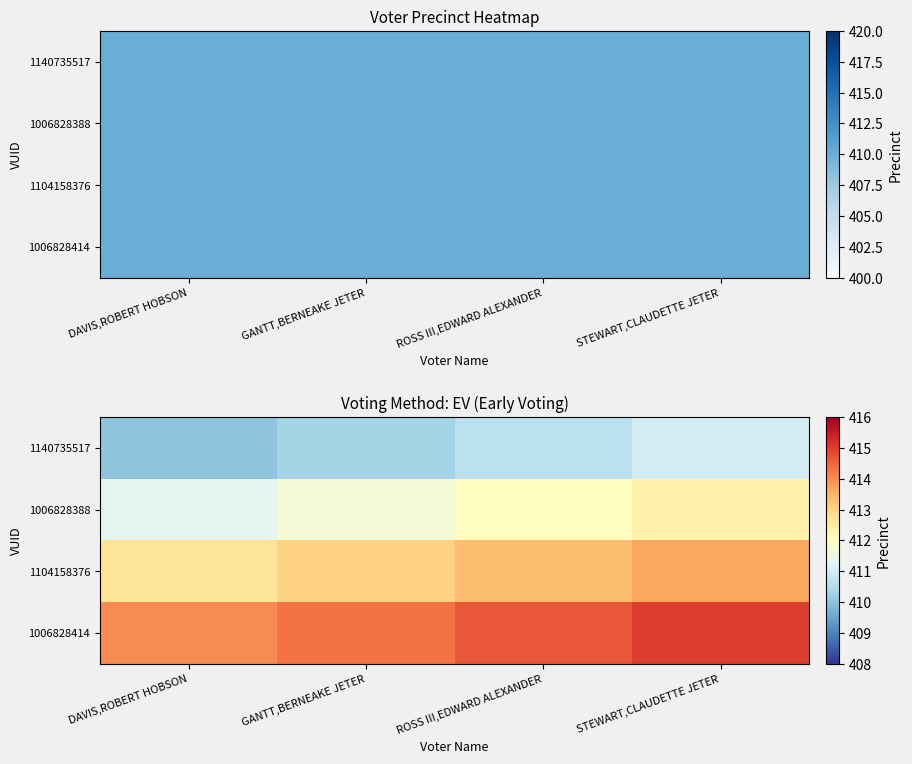

At which category is the sum across all series the highest?

STEWART,CLAUDETTE JETER